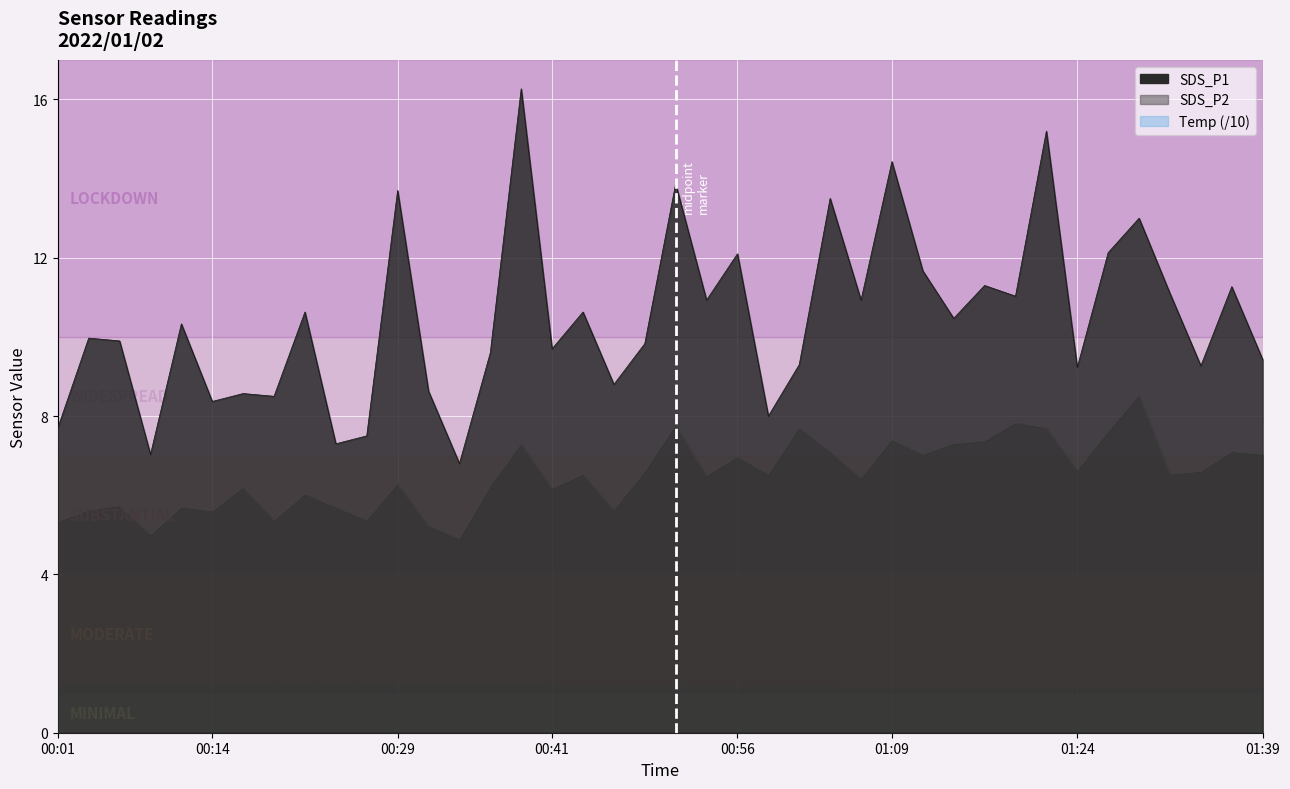

What is the difference between the highest and lowest values at 01:31?

4.6